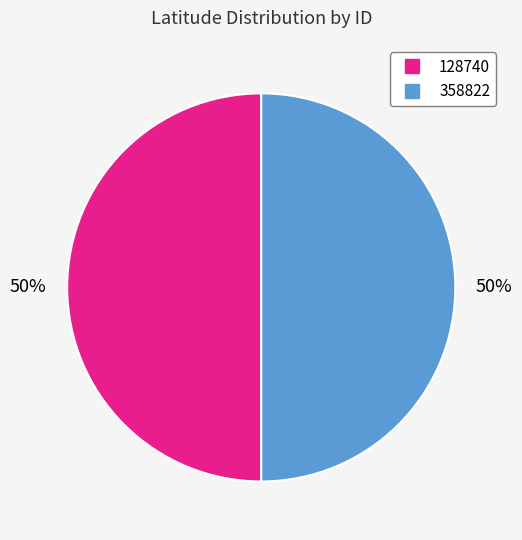

Is the sum of 358822 and 128740 greater than half?

Yes